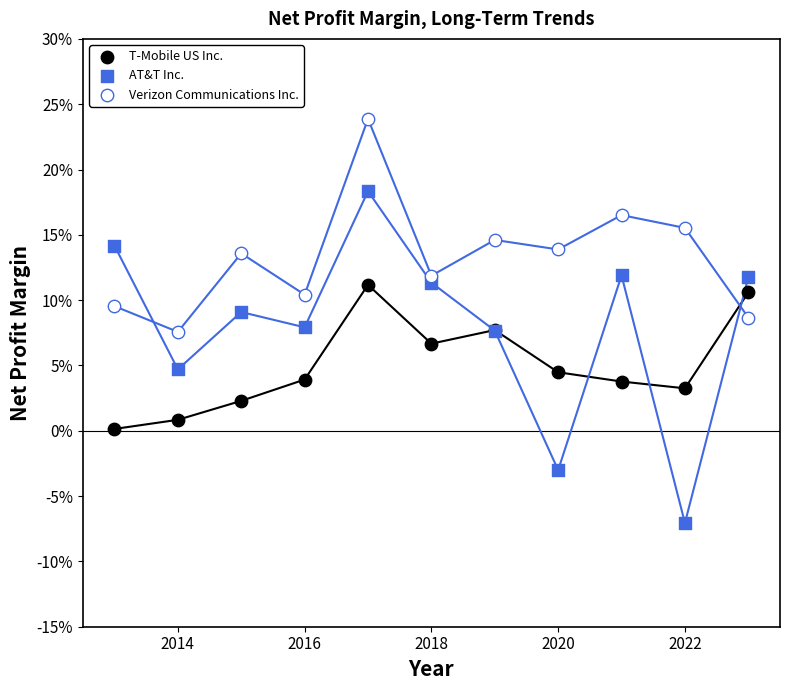

What are all the series names shown in the legend?

T-Mobile US Inc., AT&T Inc., Verizon Communications Inc.